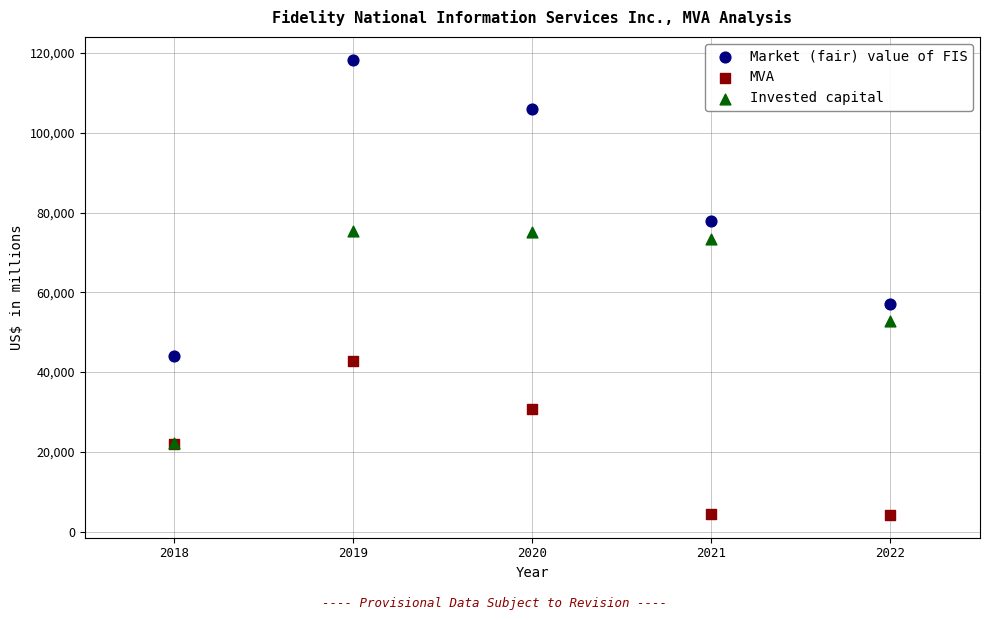

In the Market (fair) value of FIS series, what Y value is closest to 81243?

77867